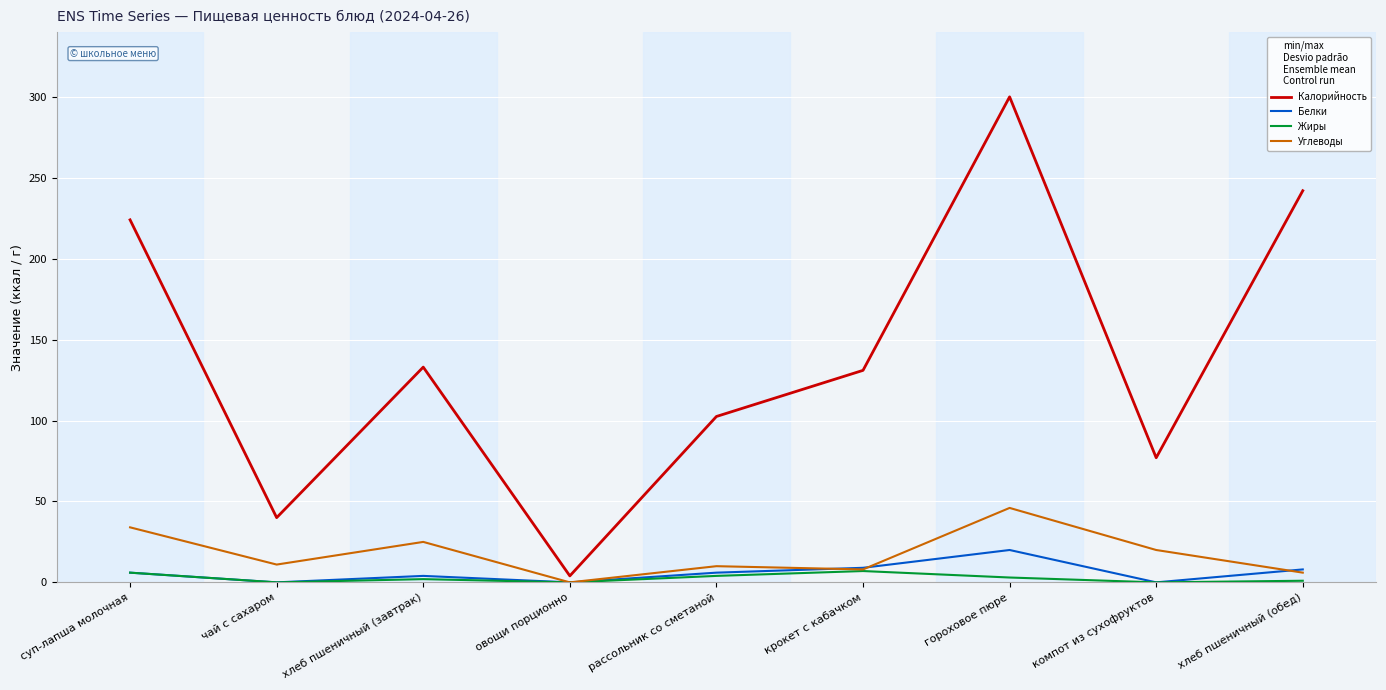

What is the maximum value for Калорийность?

300.0